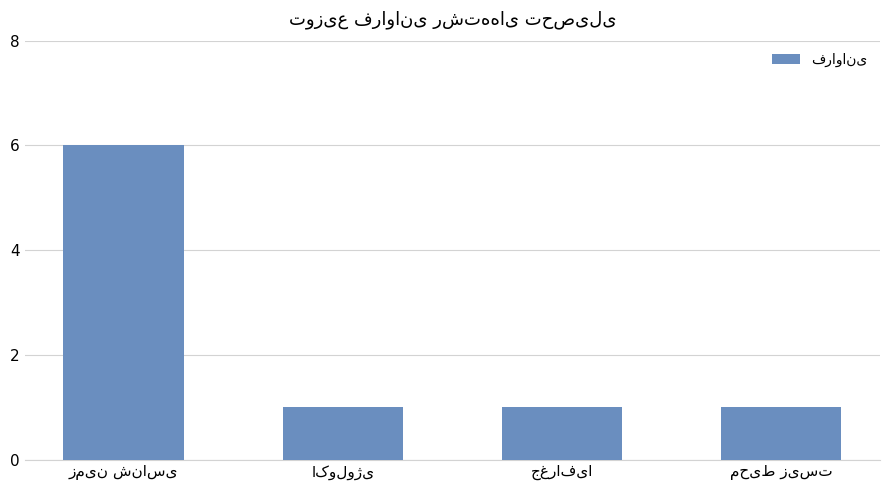

What is the value of the 4th bar from the left?

1